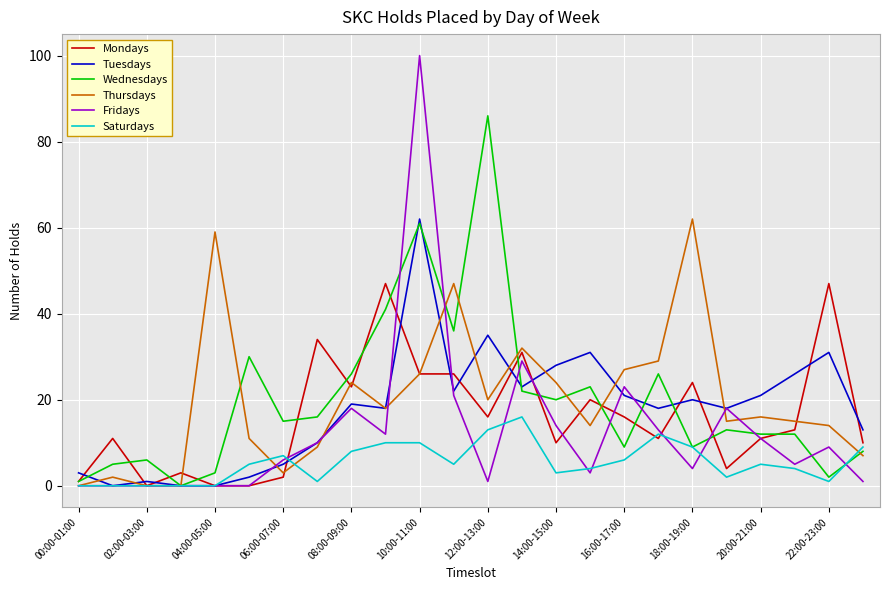

Does the chart have visible grid lines?

Yes